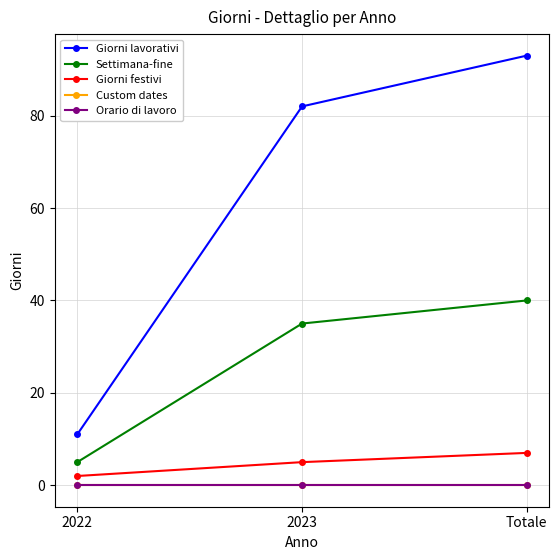

Does the chart have visible grid lines?

Yes